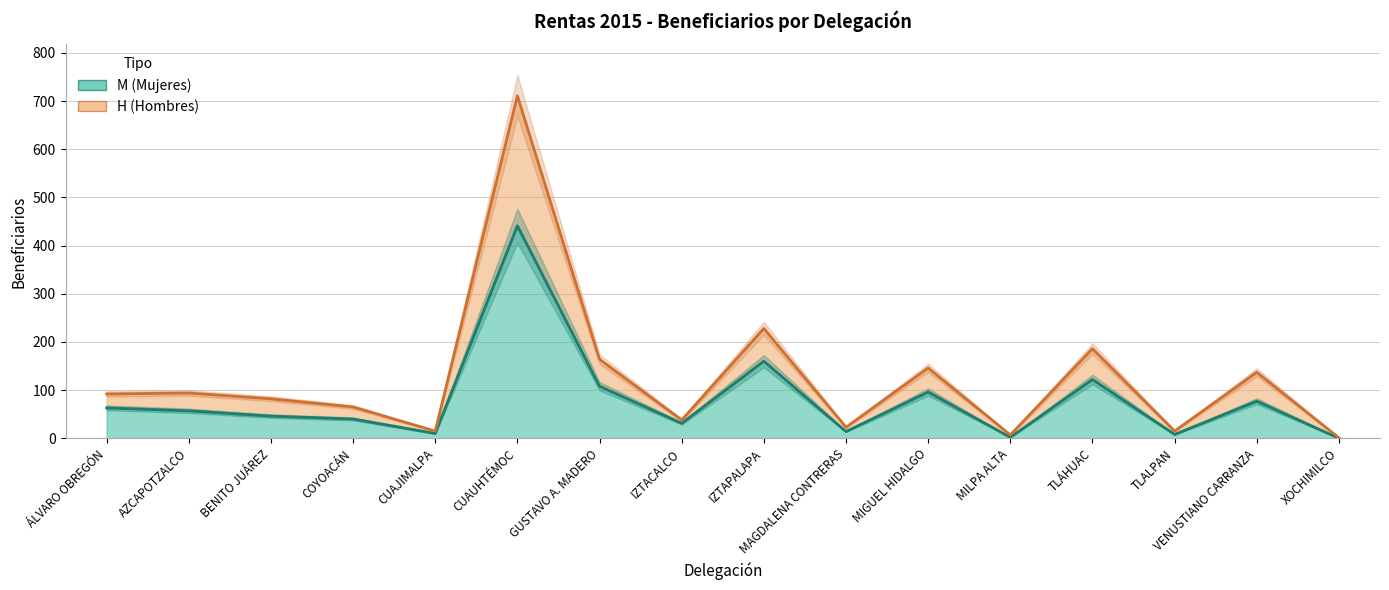

How many values in the M series are below 57?

8